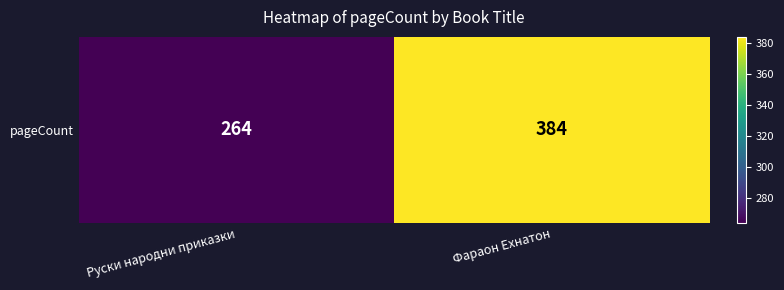

At which label is the value closest to 324?

Руски народни приказки